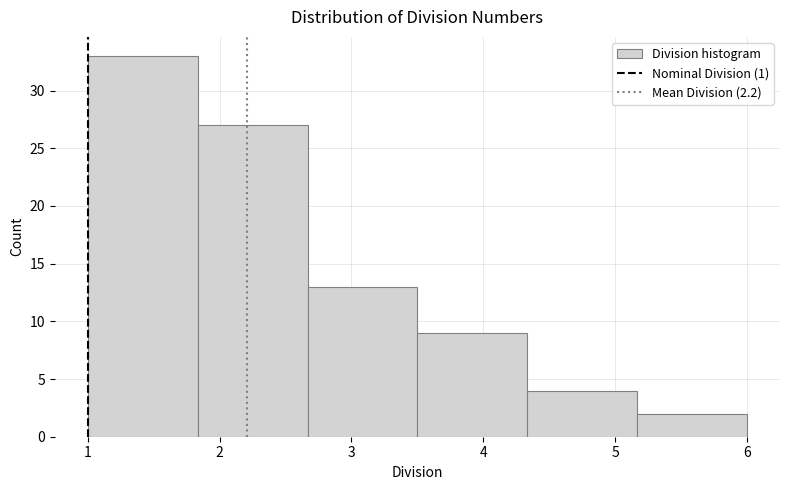

Which range on the x-axis has the tallest bar?

1.0 to 1.8